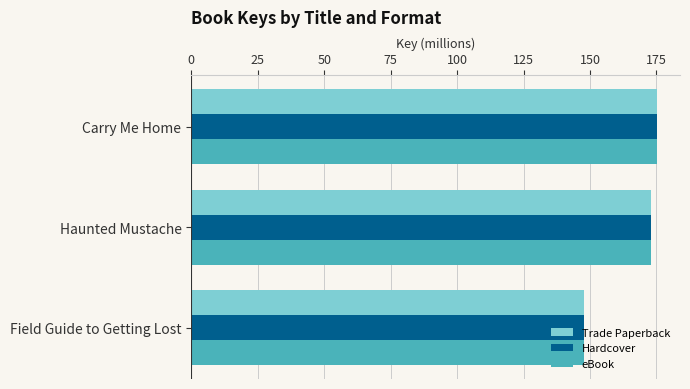

What is the minimum value for Hardcover?

147.8